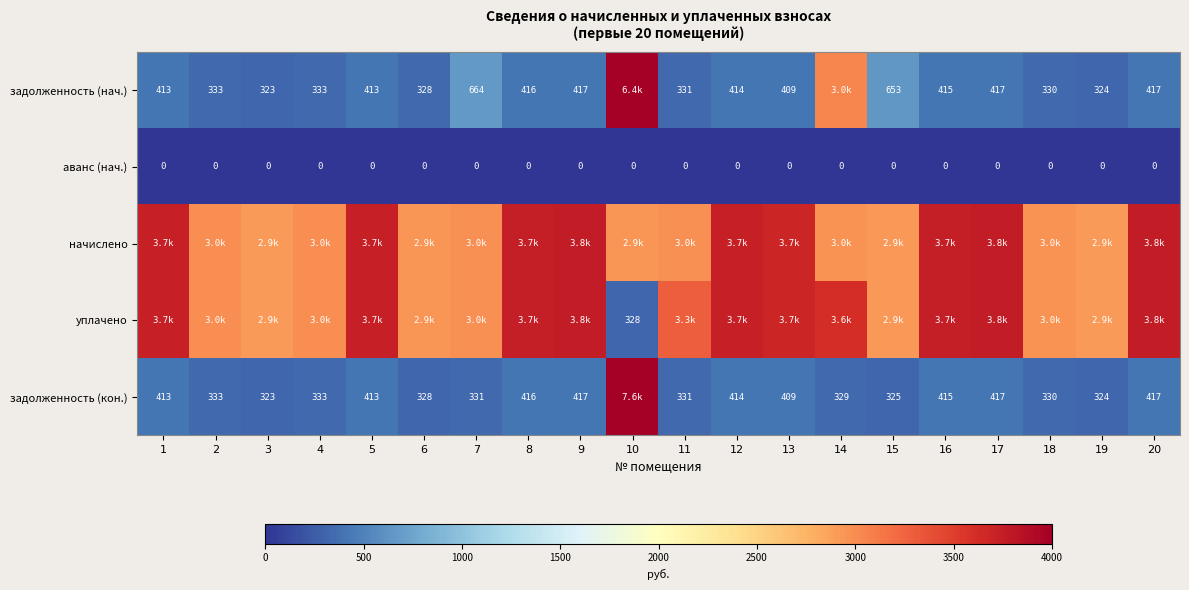

At how many categories does at least one series exceed 2752?

20